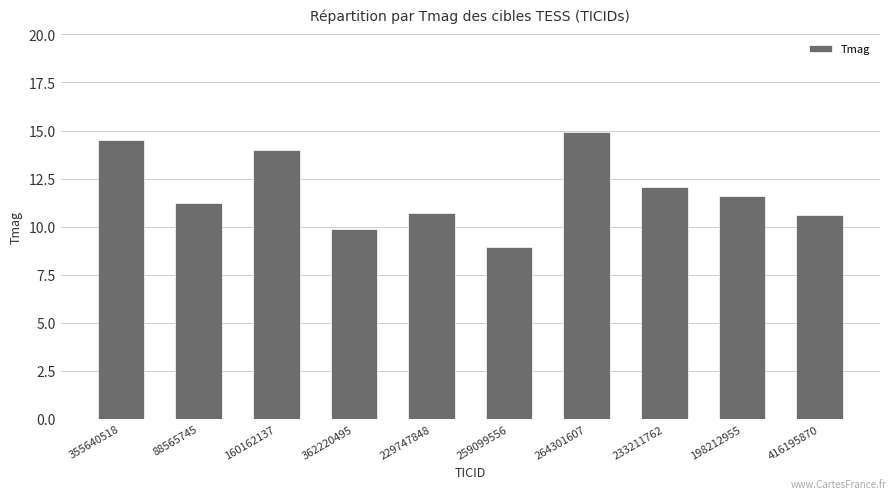

How many data points are above 11?

6